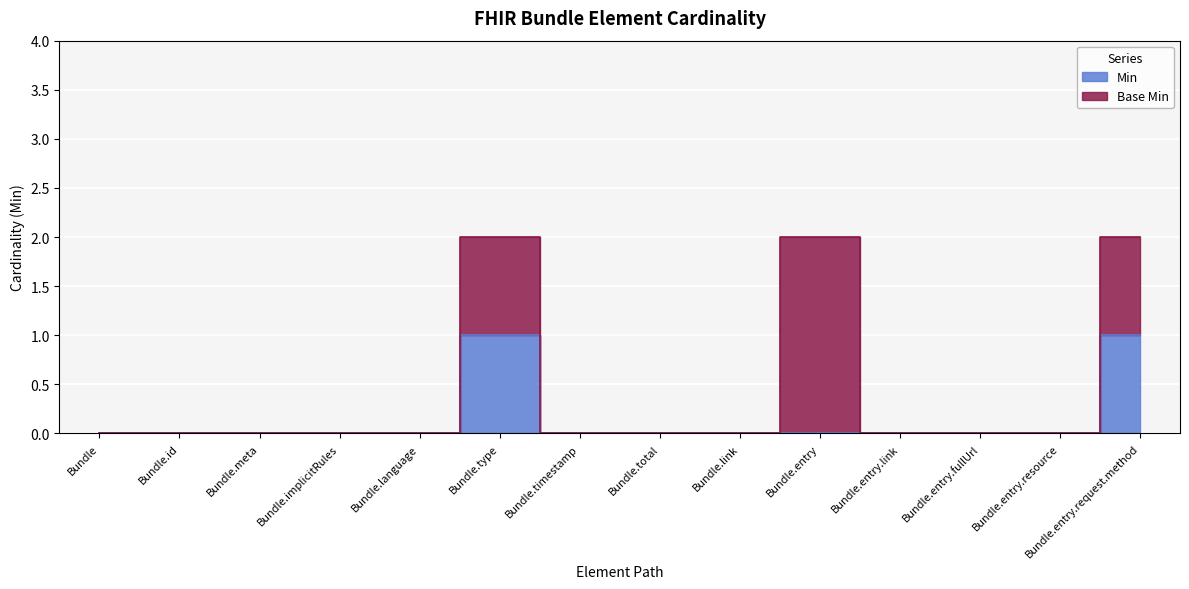

Reading left to right, list all the values displayed in this chart.

Bundle=0	Bundle.id=0	Bundle.meta=0	Bundle.implicitRules=0	Bundle.language=0	Bundle.type=1	Bundle.timestamp=0	Bundle.total=0	Bundle.link=0	Bundle.entry=0	Bundle.entry.link=0	Bundle.entry.fullUrl=0	Bundle.entry.resource=0	Bundle.entry.request.method=1